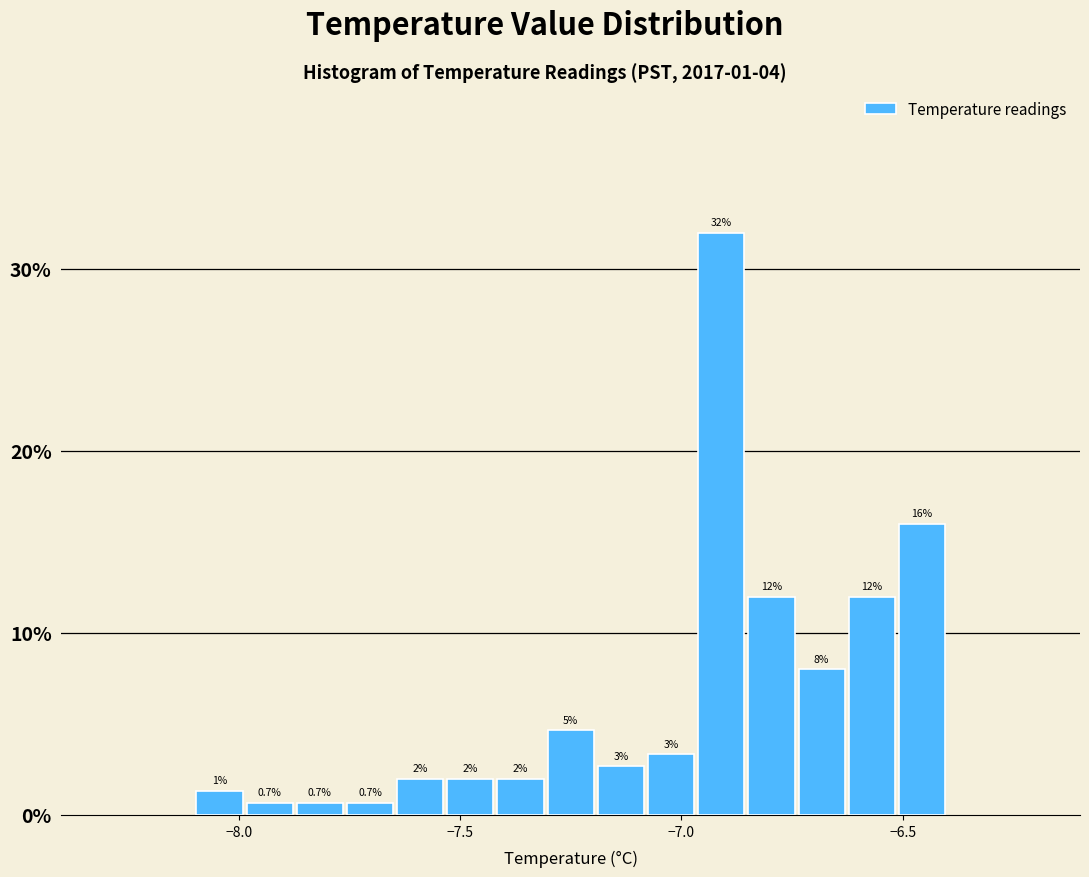

Read against the x-axis, roughly where is the centre of the tallest bar?

-6.90